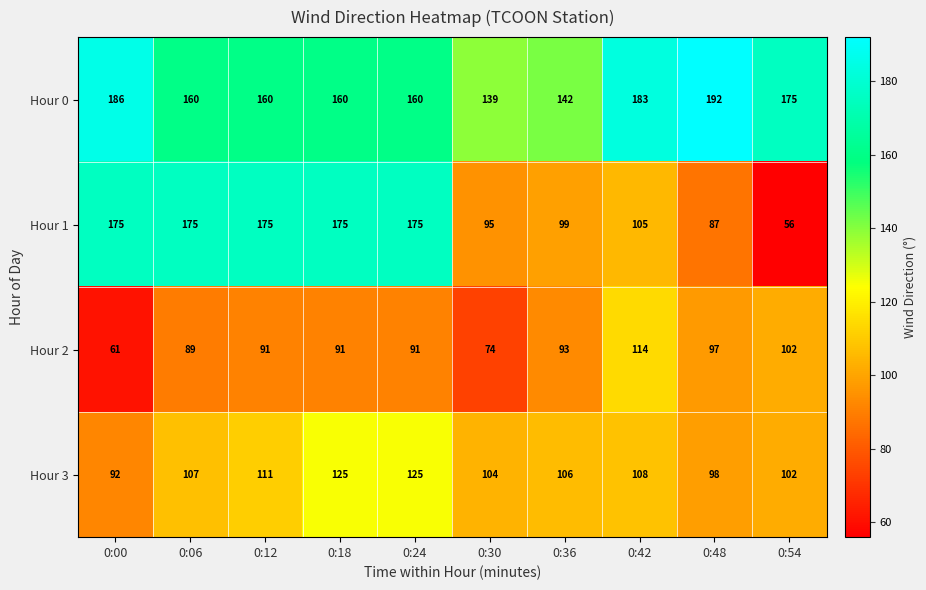

List the series in order of their peak value, lowest first.

Hour 2, Hour 3, Hour 1, Hour 0